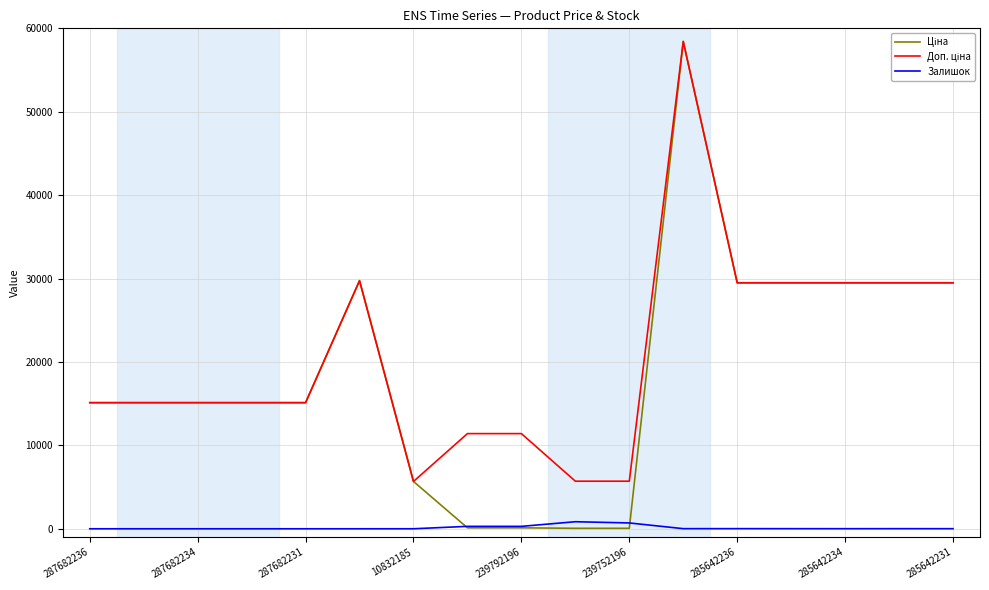

What is the maximum value shown in the chart?

58426.5